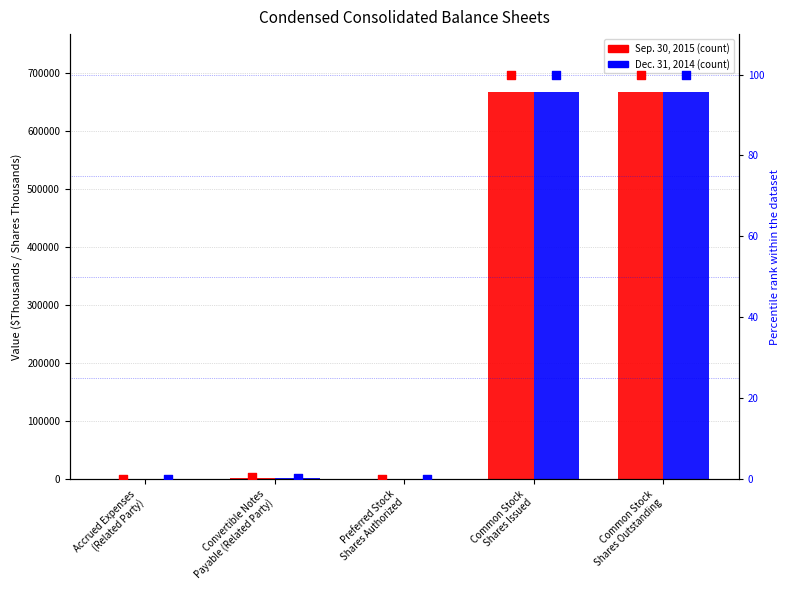

What is the total value across all series at Convertible Notes
Payable (Related Party)?

5264